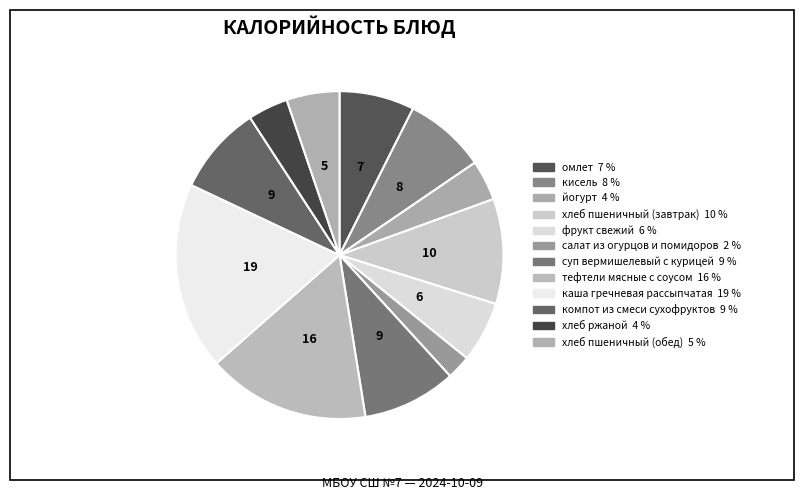

What is the smallest slice in the pie chart?

салат из огурцов и помидоров